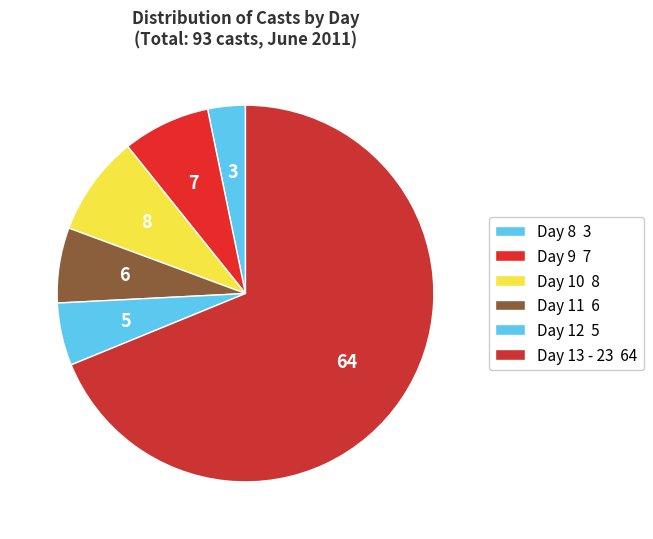

How many slices are in this pie chart?

6